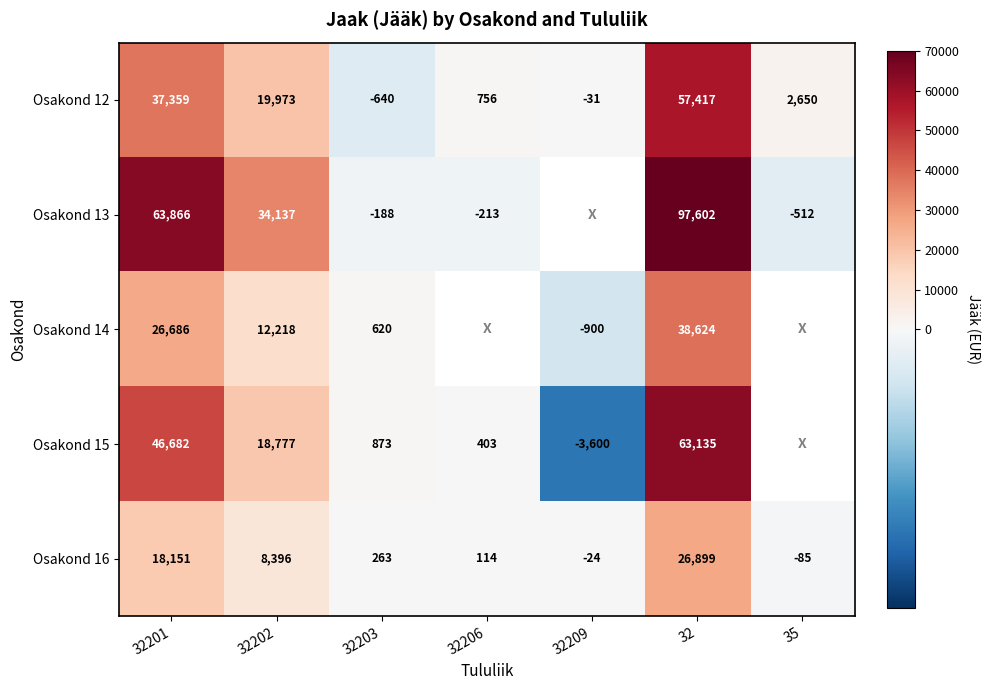

Is the value of Osakond 15 at 32 greater than the value of Osakond 16 at 32202?

Yes